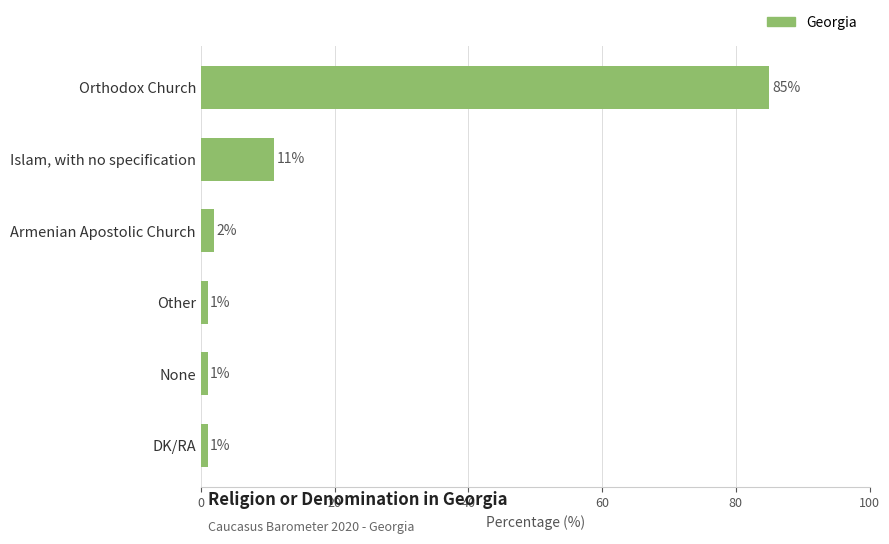

Count the number of data series in this chart.

1